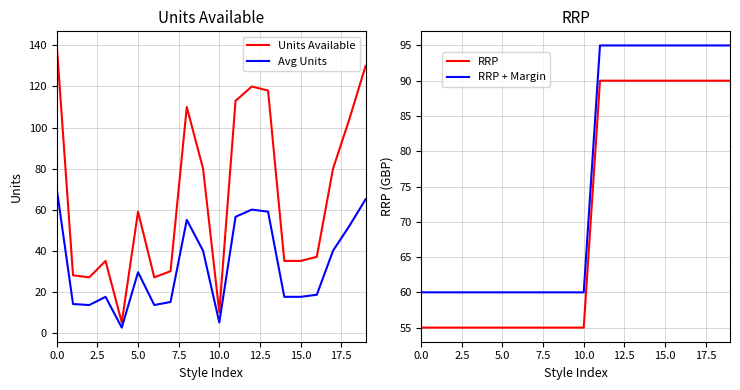

What is the maximum value for Units Available?

140.0